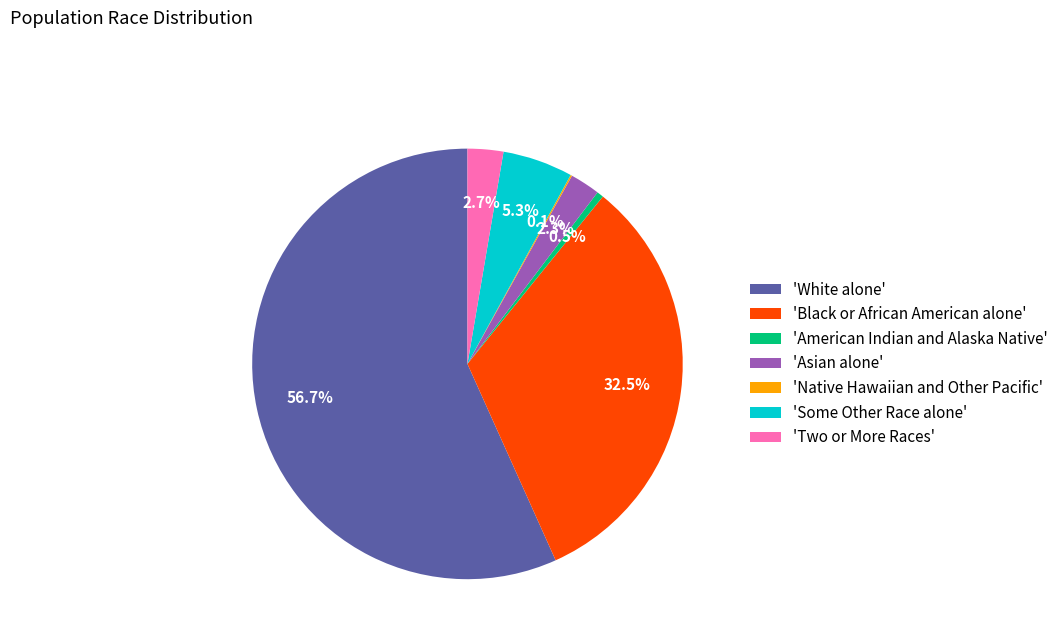

What is the largest slice in the pie chart?

'White alone'